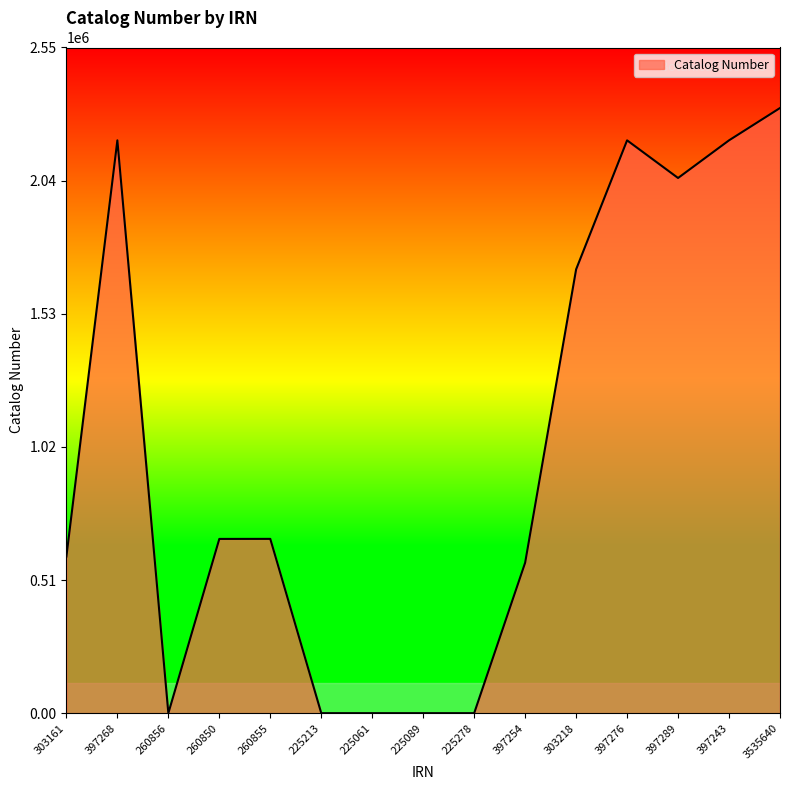

What is the sum of all values?

15164560